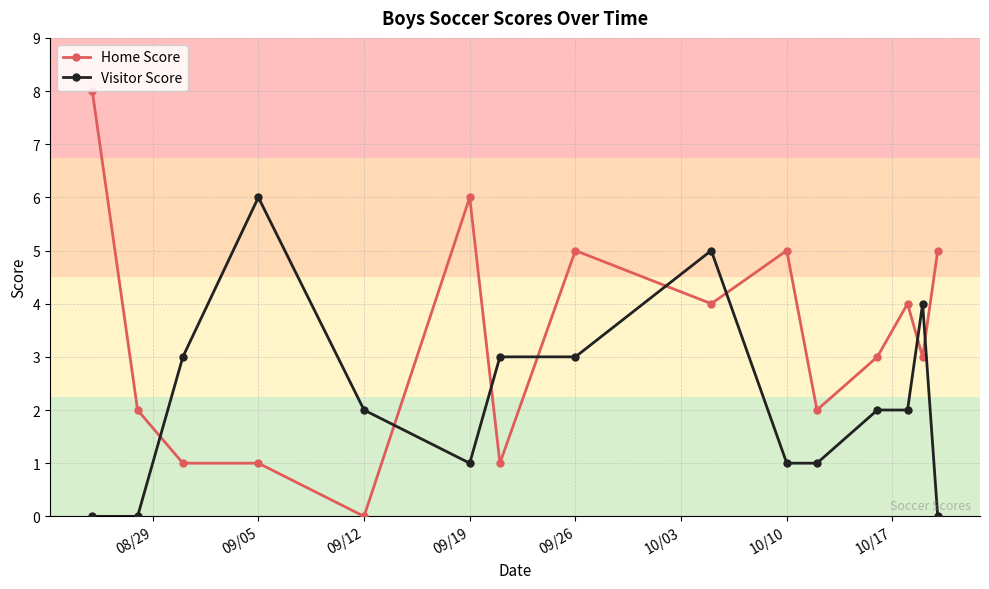

What is the value of the Home Score point at the 15th from the left?

5